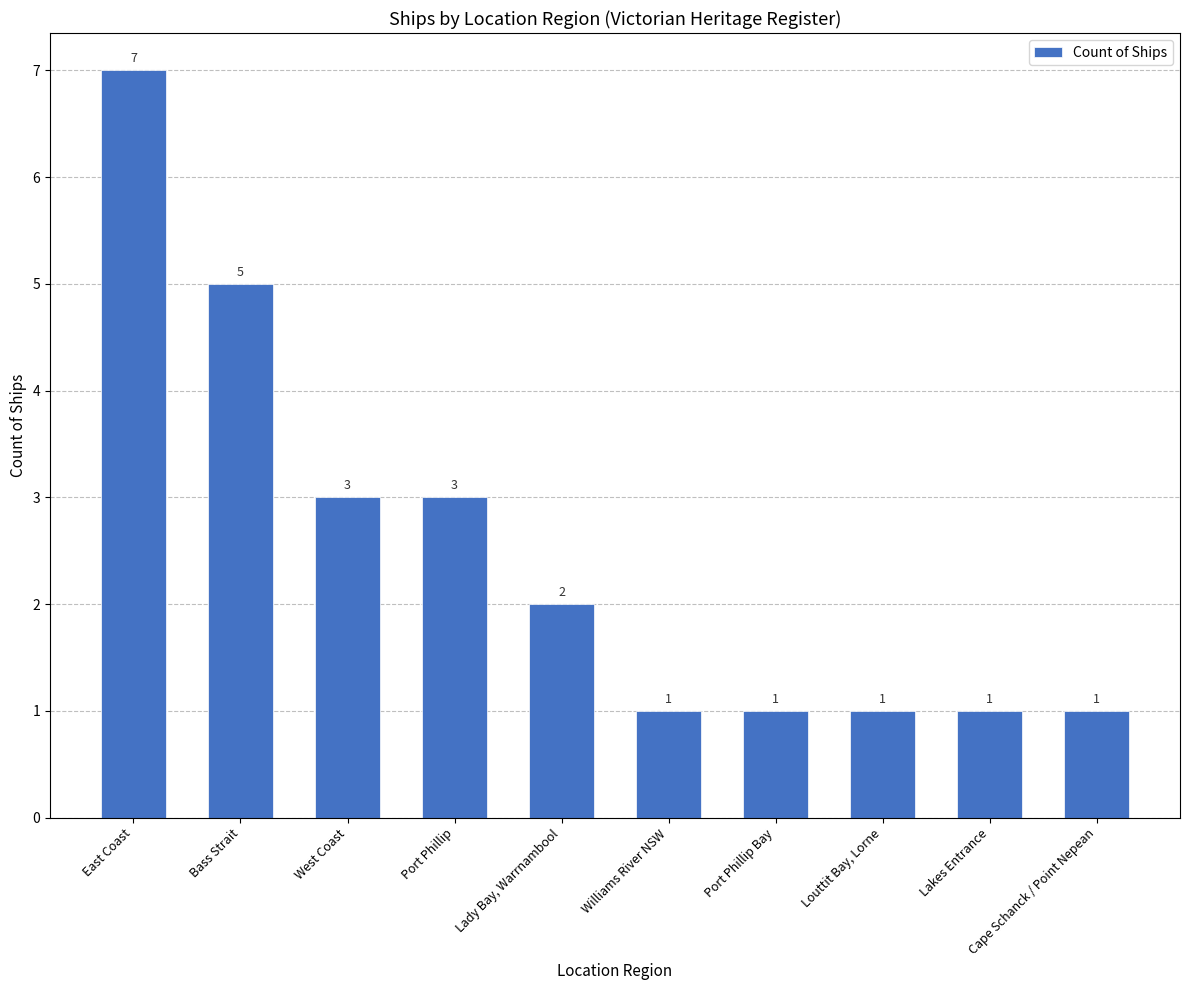

Count the values in the range 1 to 3.

8